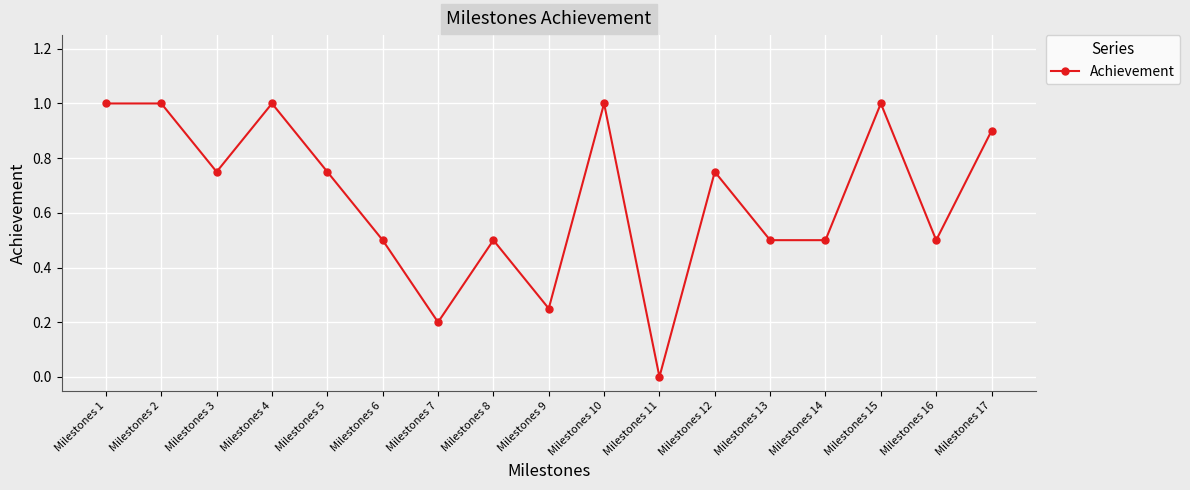

What is the difference between the maximum and minimum values?

1.0